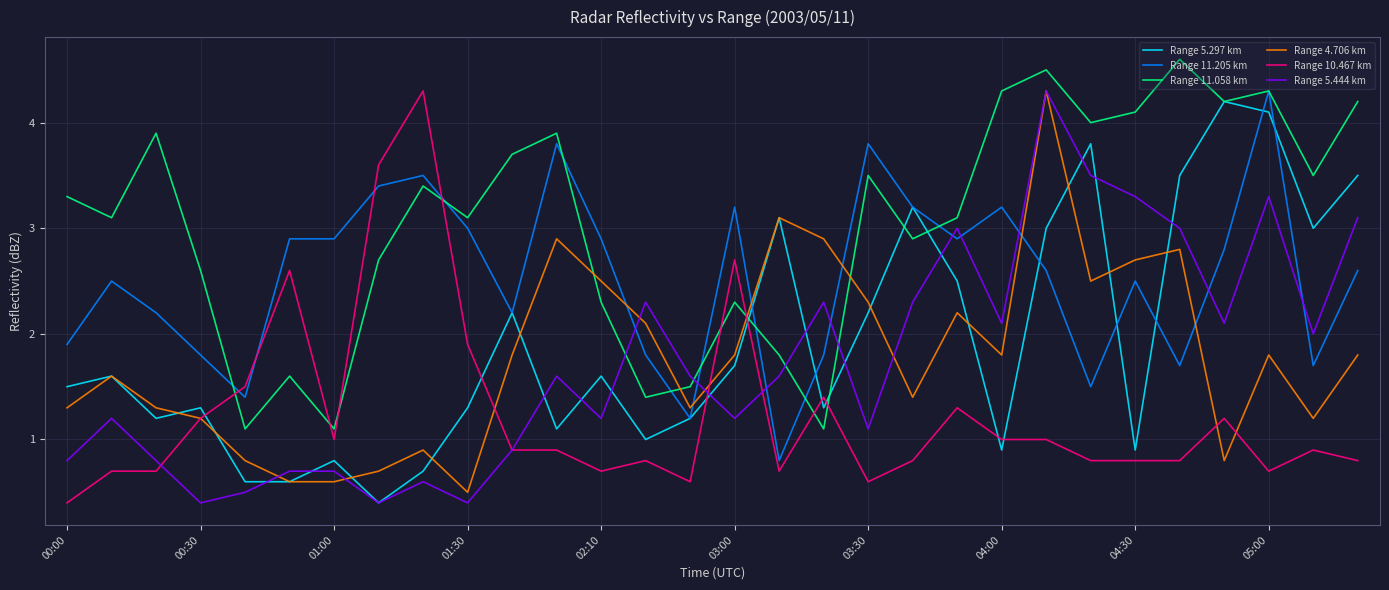

What is the greatest value displayed?

4.6